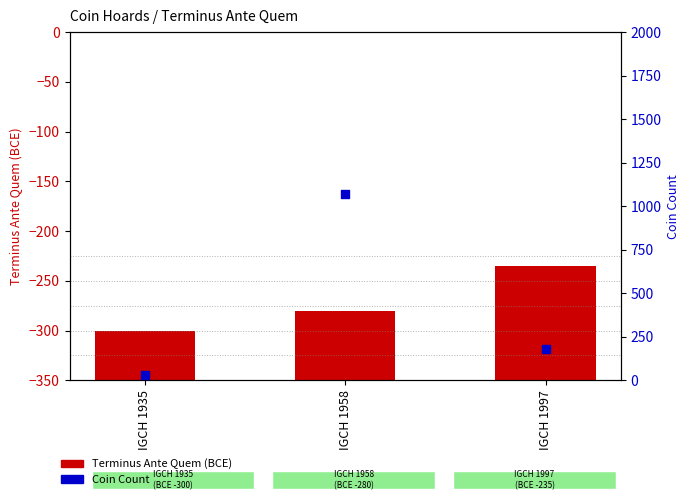

What are all the series names shown in the legend?

Terminus Ante Quem (BCE), Coin Count